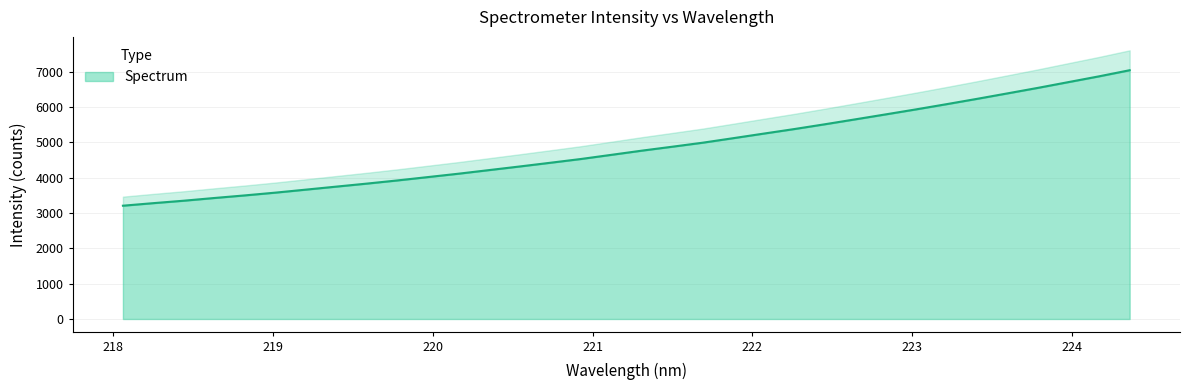

Reading left to right, what are all the values shown in this chart?

218.0596=3206.0	218.2508=3278.5	218.442=3347.8	218.6332=3424.5	218.8244=3498.1	219.0156=3576.3	219.2067=3661.5	219.3979=3747.2	219.589=3832.5	219.7801=3922.2	219.9712=4017.4	220.1623=4112.6	220.3533=4214.6	220.5444=4316.5	220.7354=4421.3	220.9264=4527.6	221.1174=4645.4	221.3083=4764.1	221.4993=4875.8	221.6902=4989.6	221.8812=5117.6	222.0721=5247.2	222.263=5375.6	222.4538=5510.8	222.6447=5650.3	222.8355=5791.1	223.0264=5933.5	223.2172=6080.8	223.408=6231.3	223.5987=6386.3	223.7895=6542.6	223.9802=6705.4	224.1709=6867.9	224.3616=7039.9